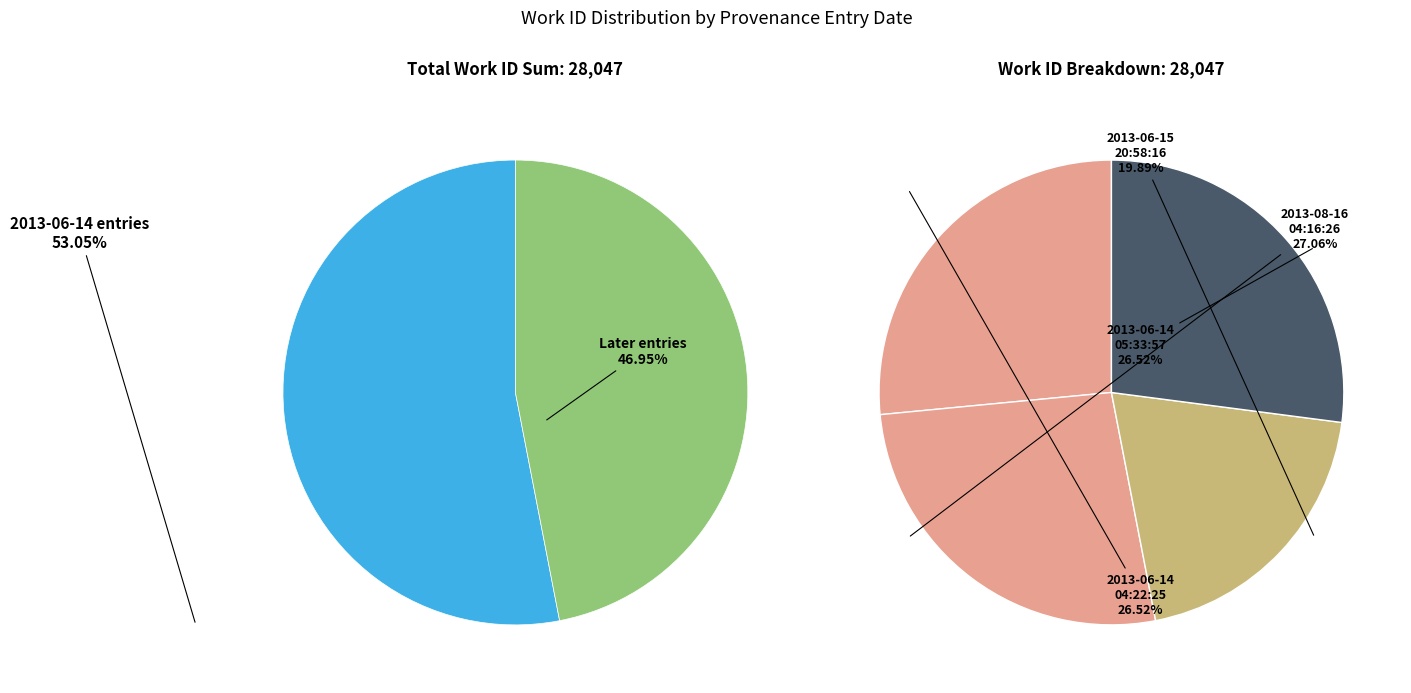

Rank the categories by value from highest to lowest.

2013-08-16 04:16:26, 2013-06-14 04:22:25, 2013-06-14 05:33:57, 2013-06-15 20:58:16